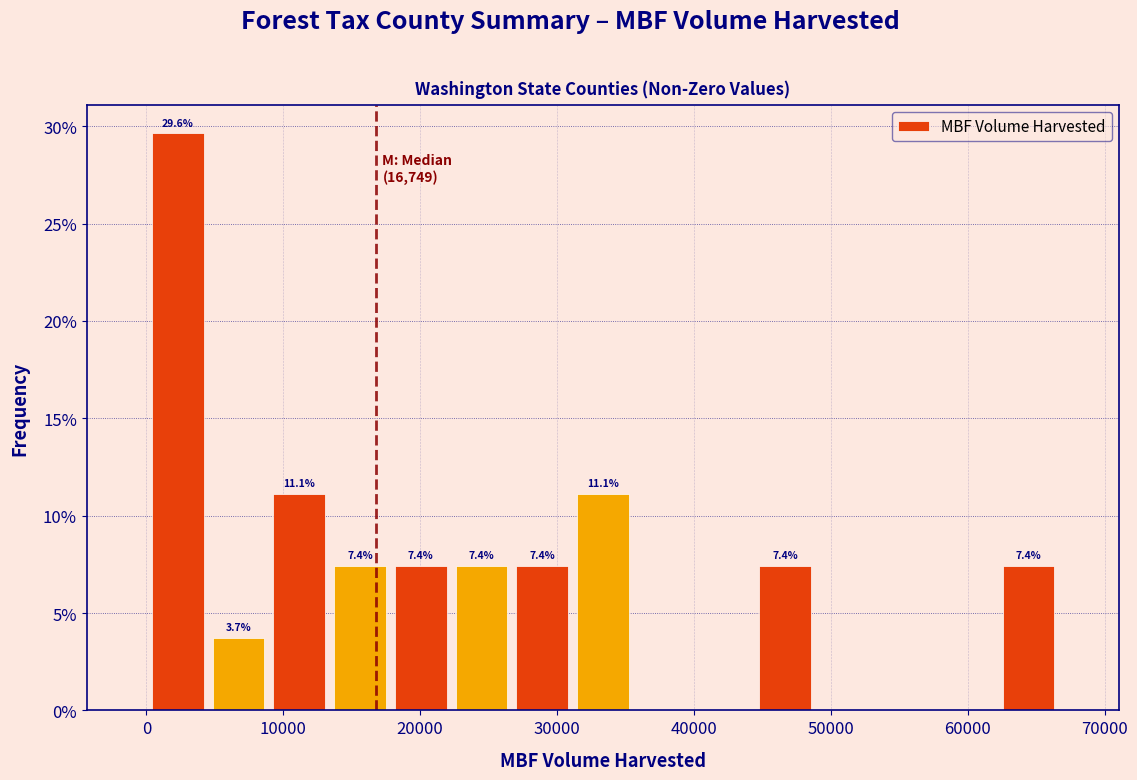

Over which range of the x-axis is the bar tallest?

0 to 5000